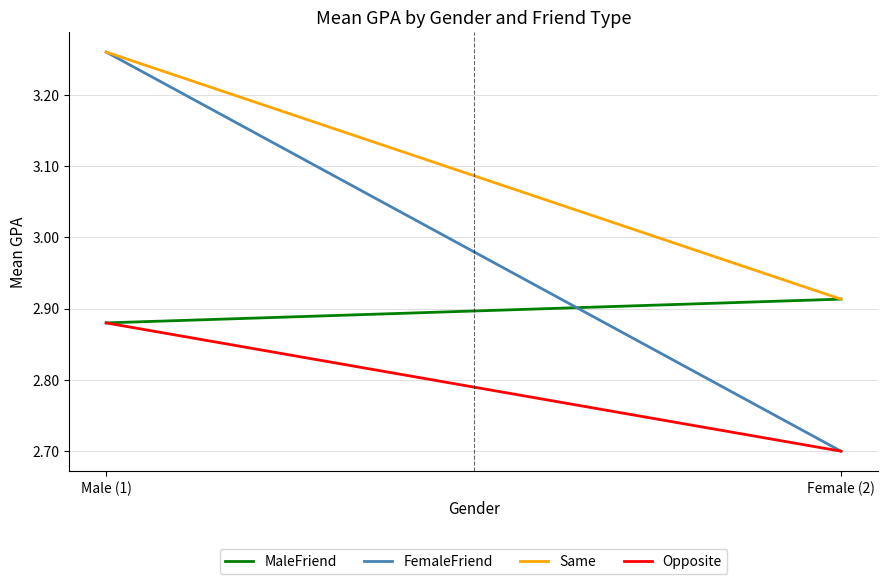

What is the sum of the FemaleFriend values at Female (2) and Male (1)?

6.0